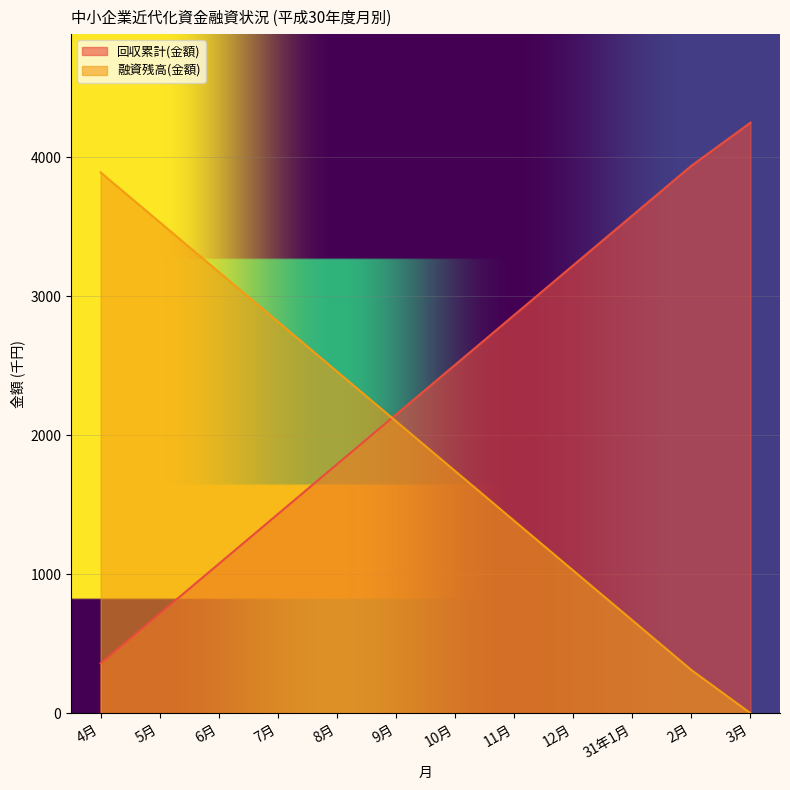

At which label does 融資残高(金額) reach its minimum?

3月